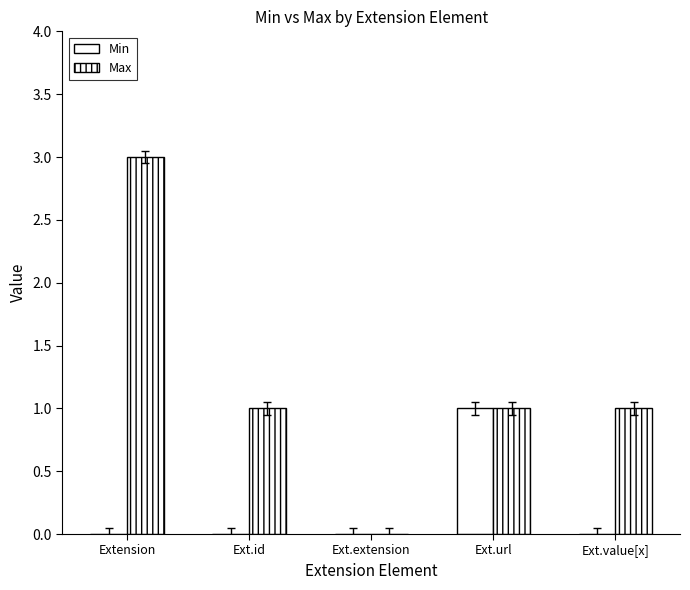

How many groups of bars are there?

5